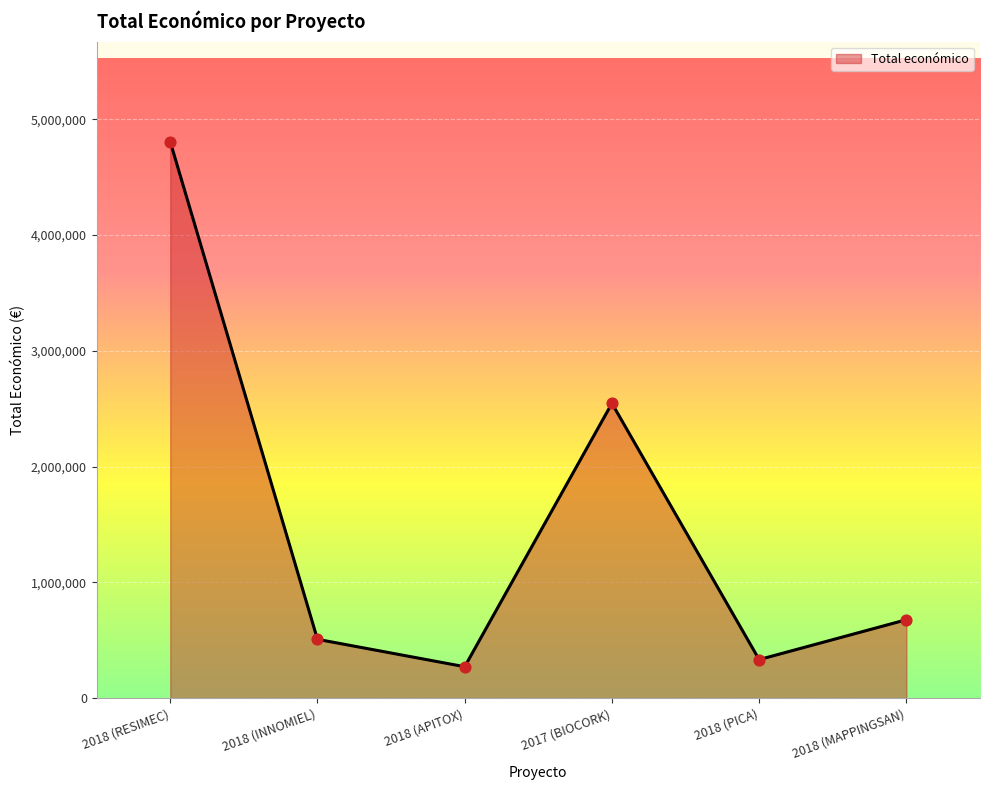

What is the ratio of the value at 2018 (APITOX) to the value at 2018 (PICA)?

0.8